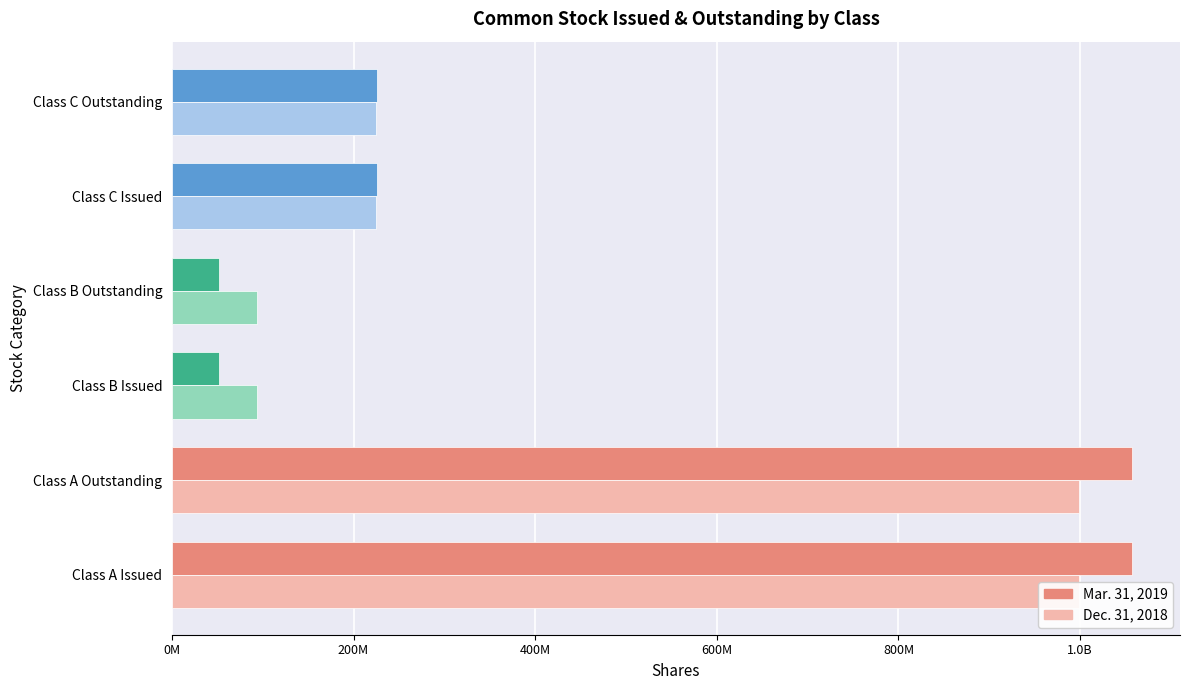

What position from the left is Class C Outstanding?

6